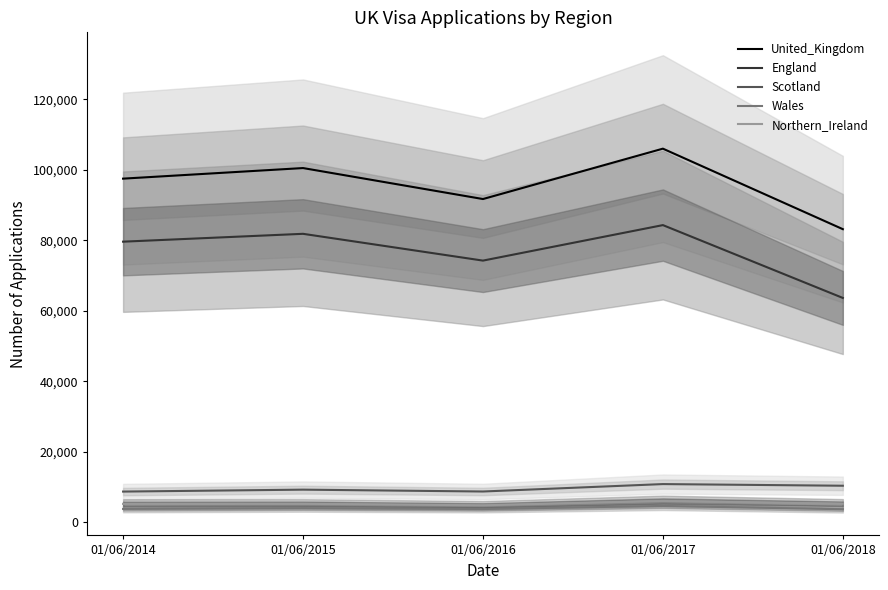

Reading left to right, extract all data points from this chart.

United_Kingdom: 97503	100504	91718	106006	83173
England: 79628	81857	74259	84327	63673
Scotland: 8762	9307	8782	10888	10419
Wales: 3849	4052	3812	4691	3753
Northern_Ireland: 5264	5288	4865	6099	5308